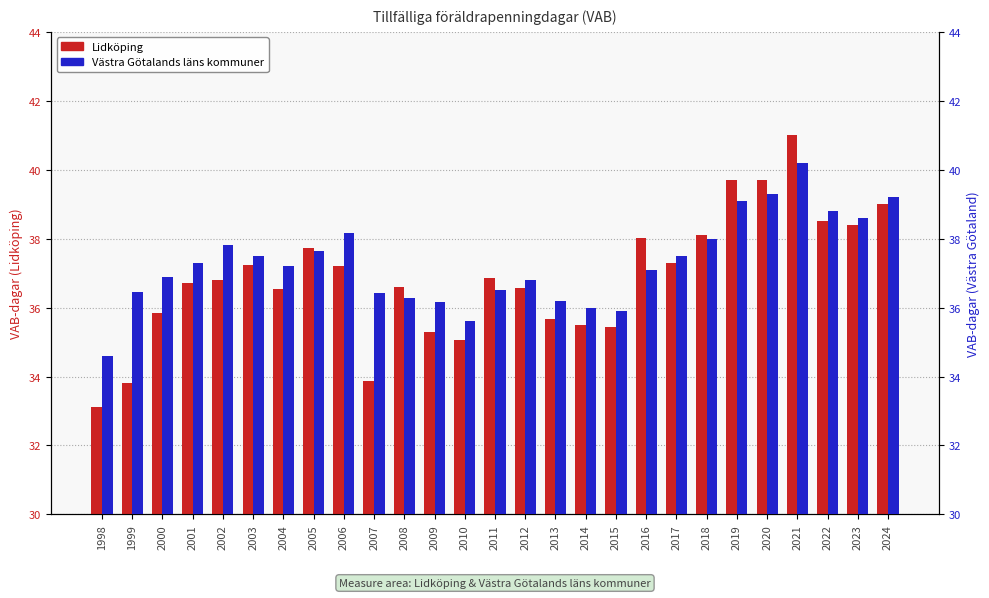

Which category has the highest value in the Västra Götalands läns kommuner series?

2021